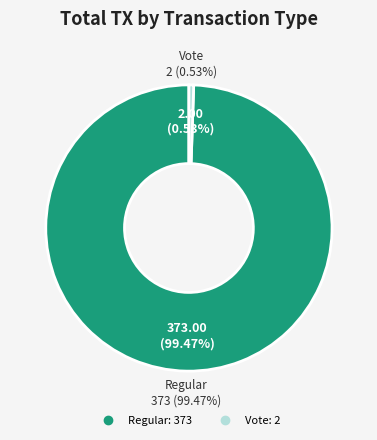

Do Vote and Regular together represent more than half of the pie?

Yes